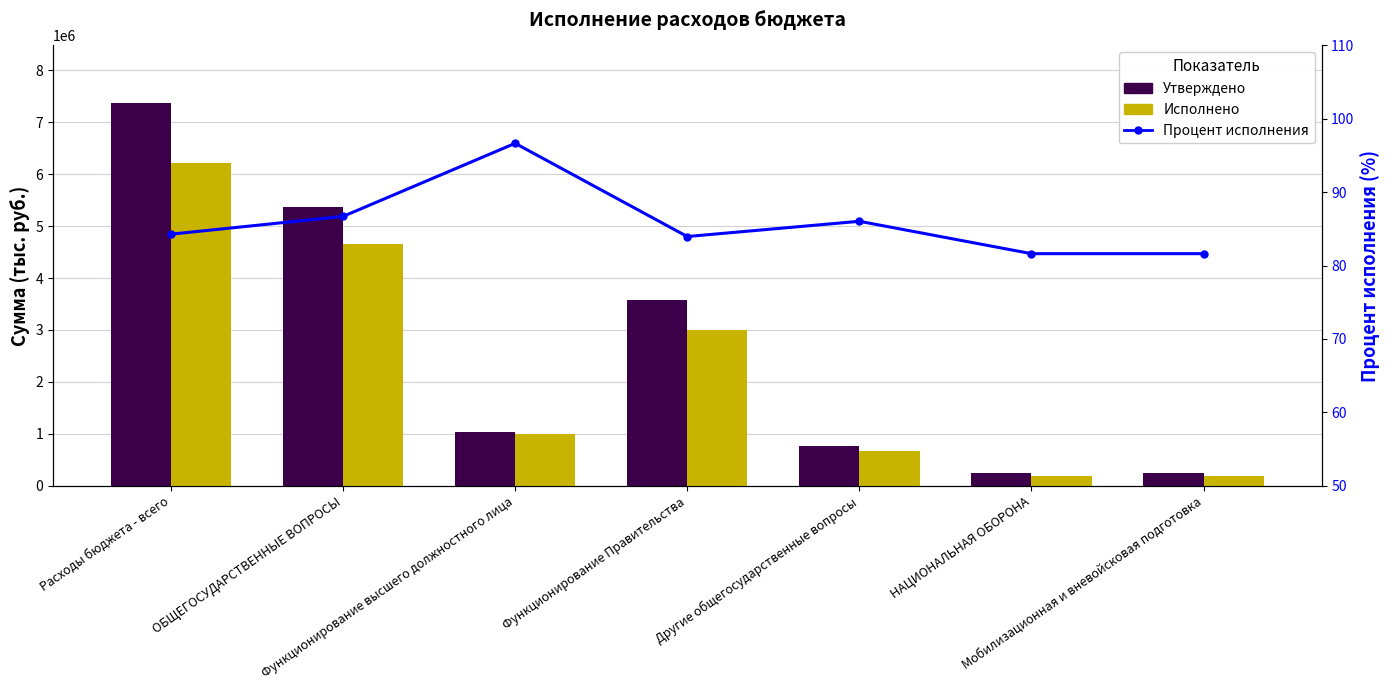

Which series changed the most between Функционирование Правительства and Другие общегосударственные вопросы?

Утверждено